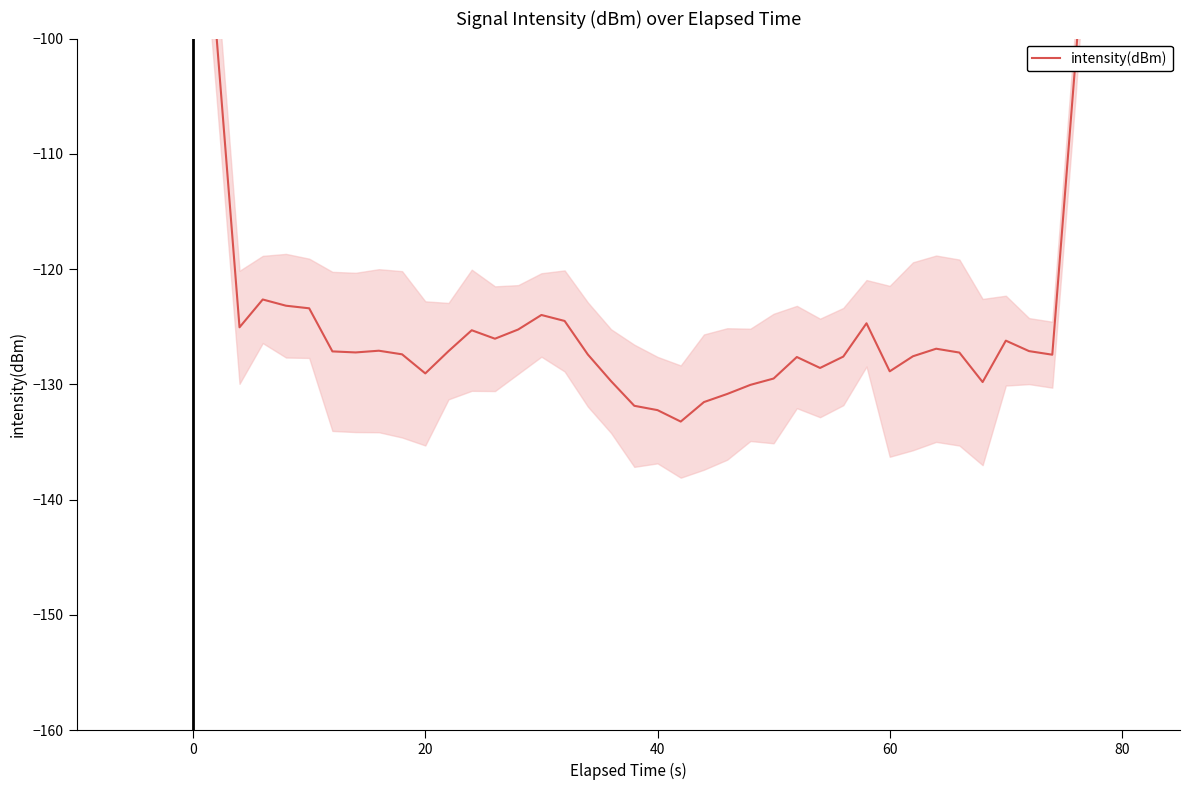

True or false: there are more than 1 points higher than both neighbors.

True